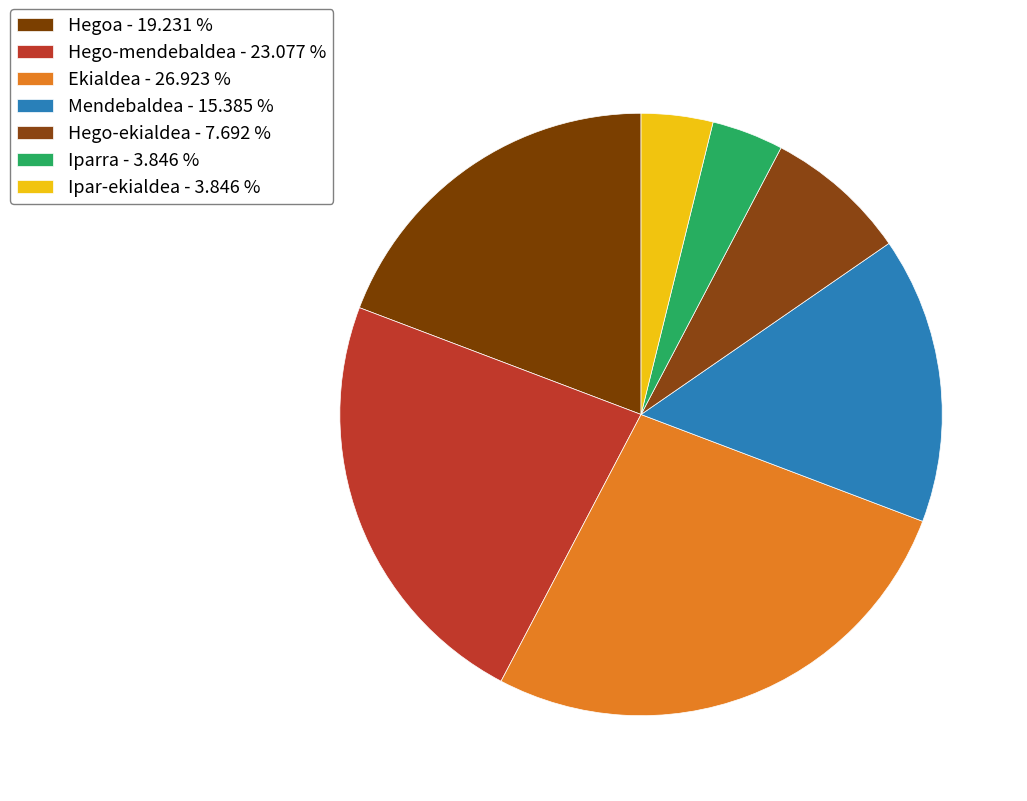

Is Hego-ekialdea the majority of the pie?

No